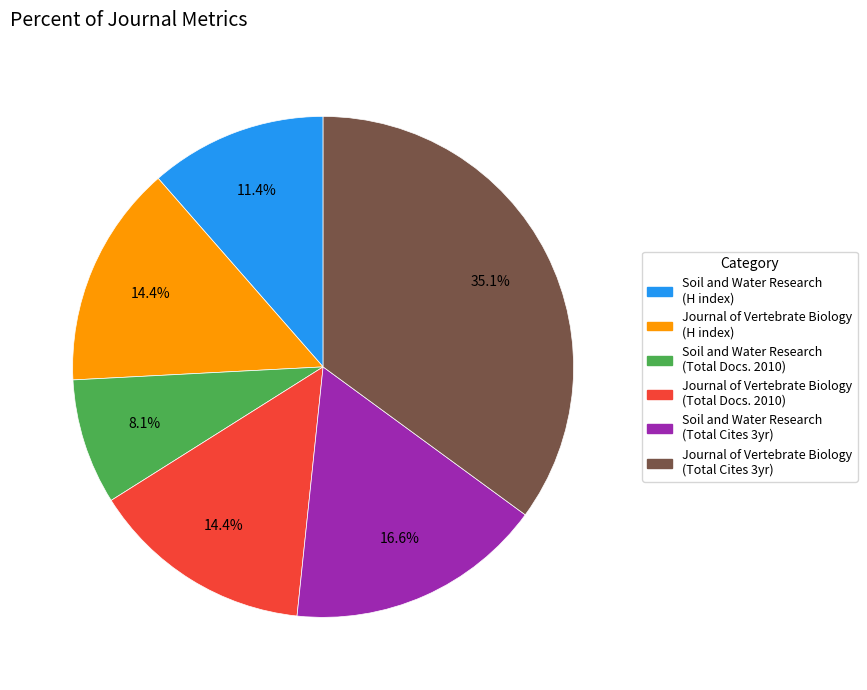

How many slices are in this pie chart?

6